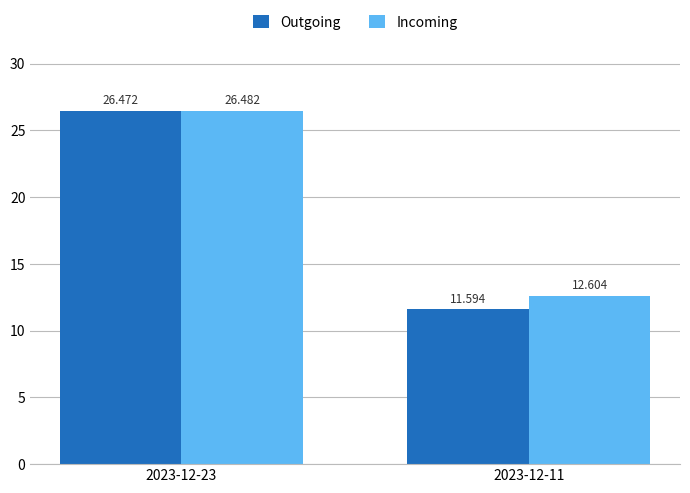

Between 2023-12-23 and 2023-12-11, which series saw the biggest shift?

Outgoing